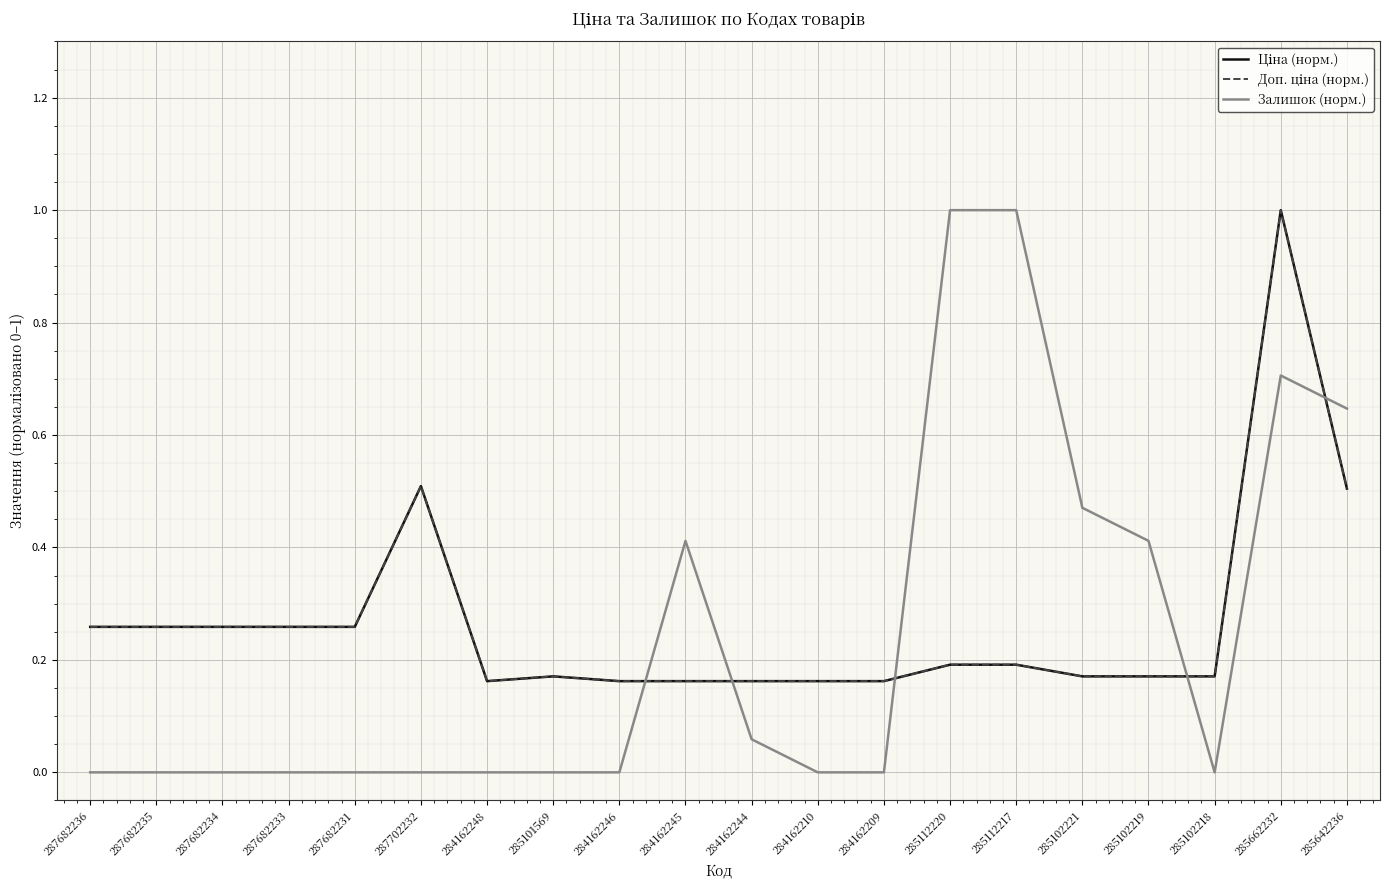

Is the value of Залишок (норм.) at 285102219 greater than the value of Доп. ціна (норм.) at 287682231?

Yes